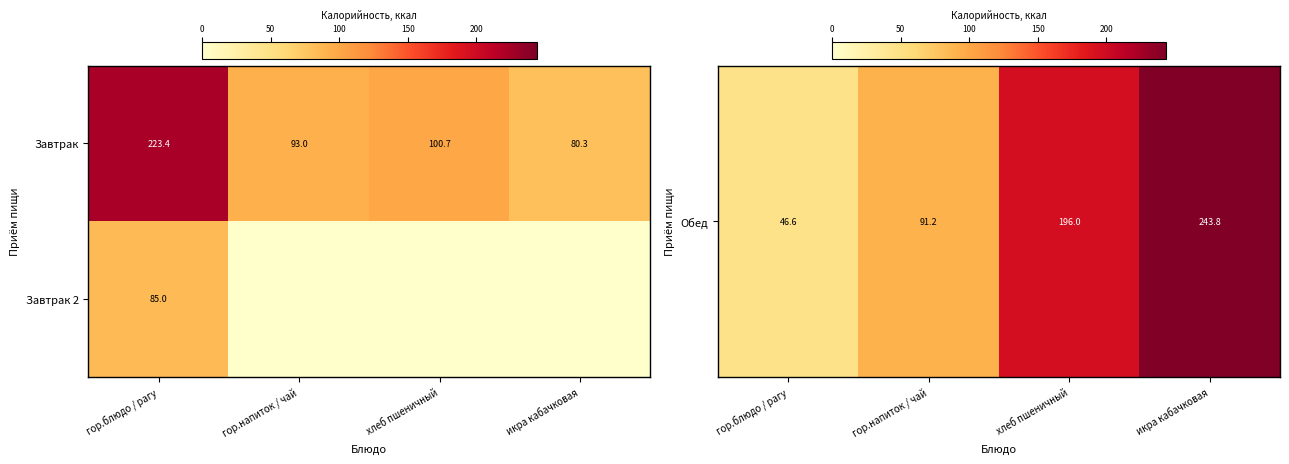

At which label does Завтрак first exceed 100?

гор.блюдо / рагу